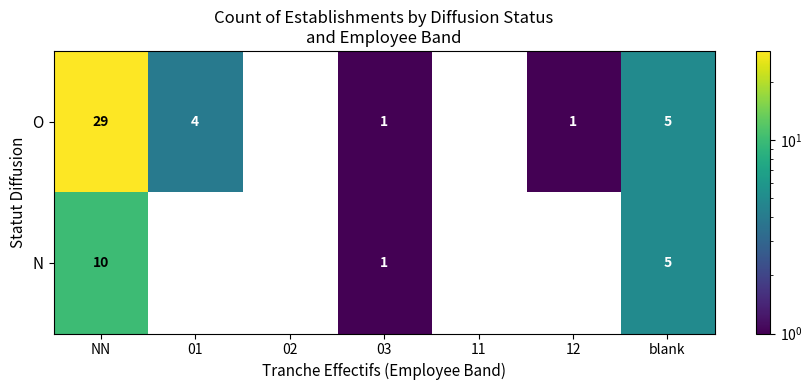

Which series changed the most between NN and blank?

O